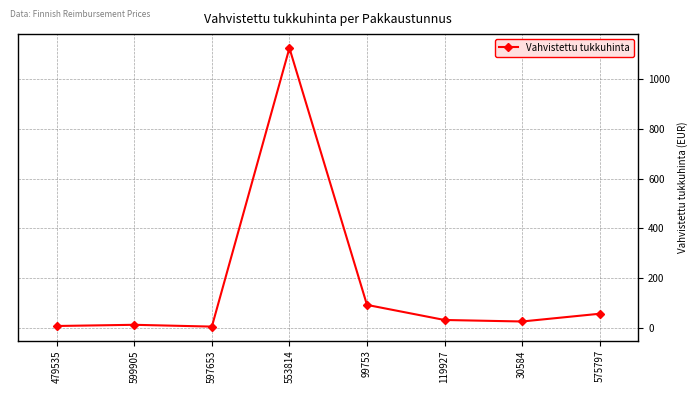

How many categories are shown in the chart?

8